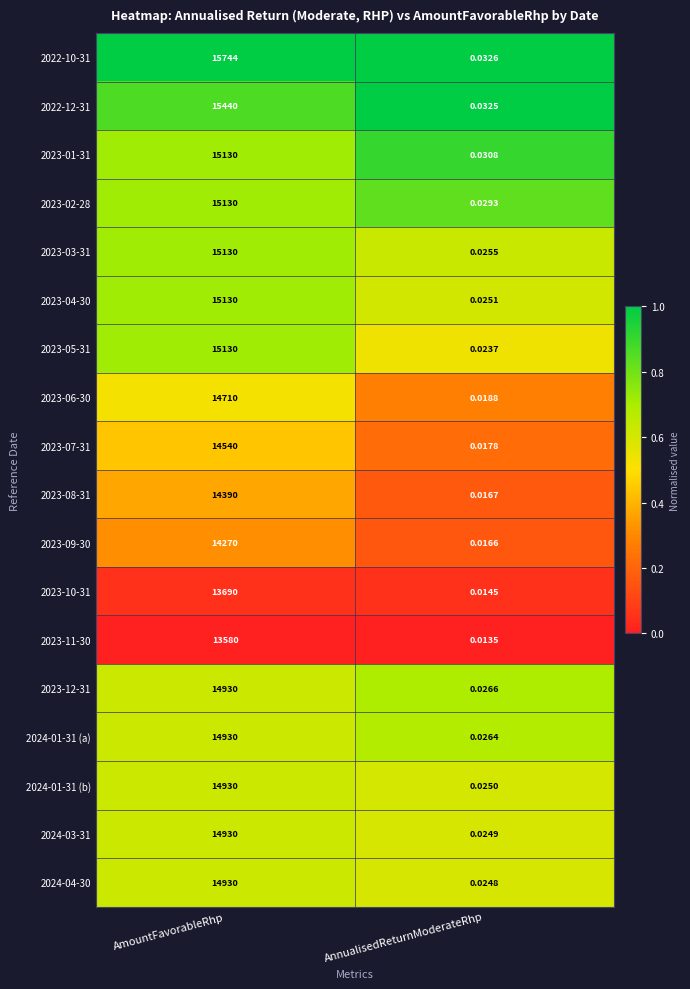

Is the value of 2024-03-31 at AnnualisedReturnModerateRhp greater than the value of 2023-10-31 at AnnualisedReturnModerateRhp?

Yes